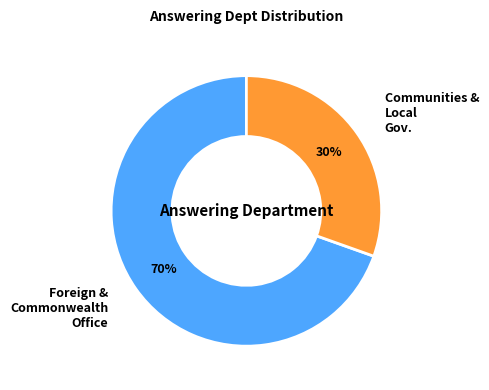

What is the majority slice?

Foreign & Commonwealth Office